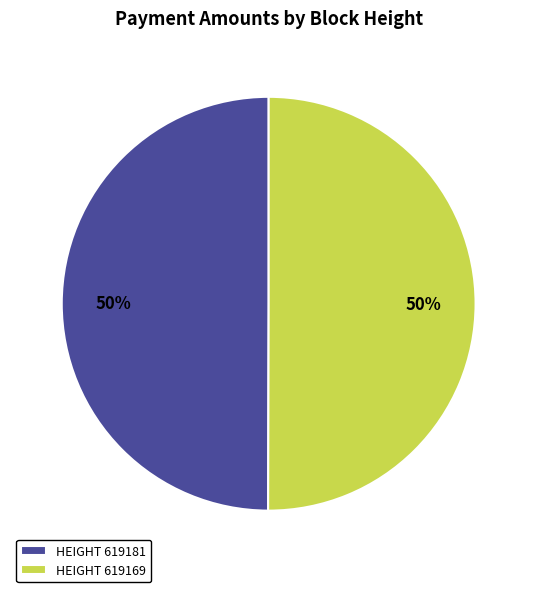

To the nearest percent, what percentage of the pie is HEIGHT 619181?

50%